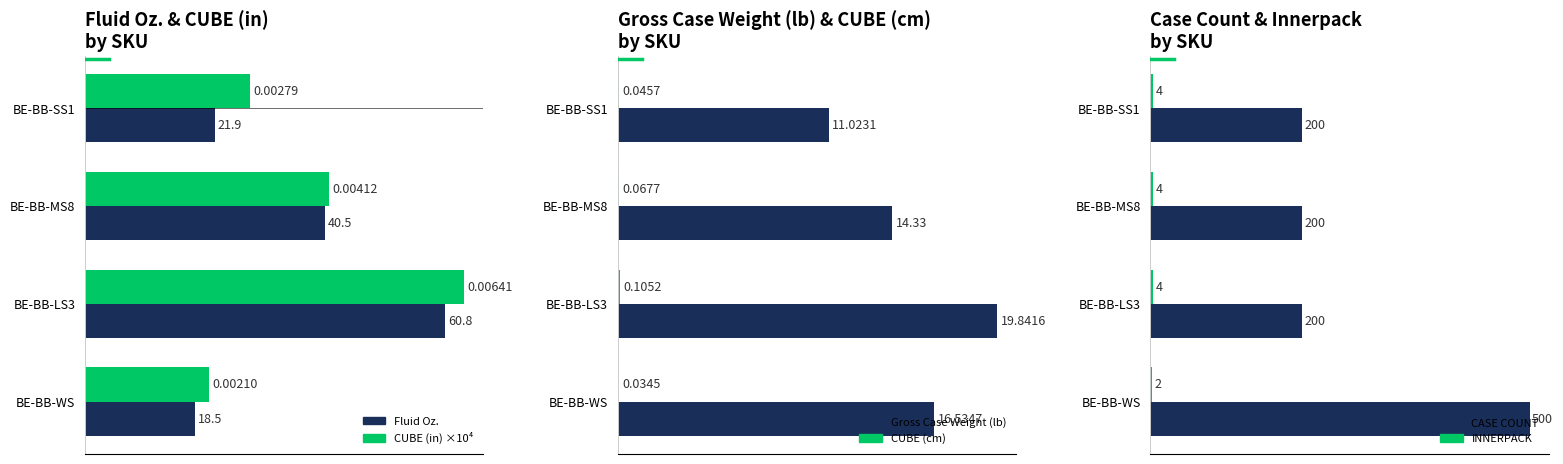

At how many categories does at least one series exceed 310?

1